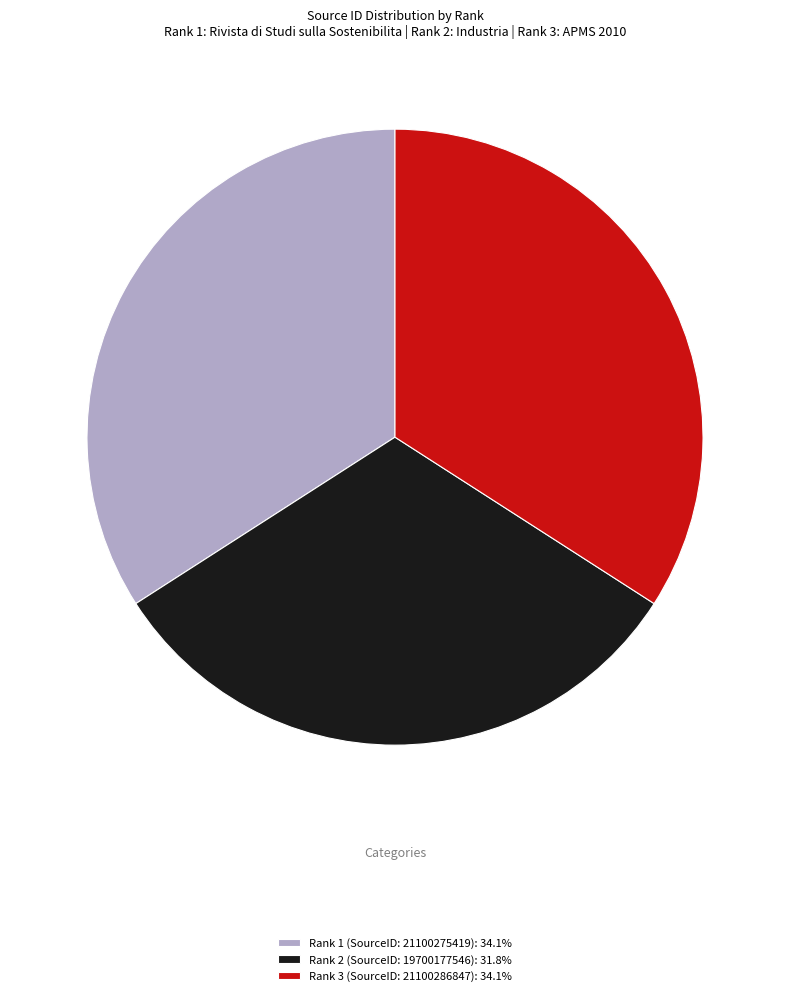

What is the ratio of the value at Rank 3 (SourceID: 21100286847): 34.1% to the value at Rank 2 (SourceID: 19700177546): 31.8%?

1.1